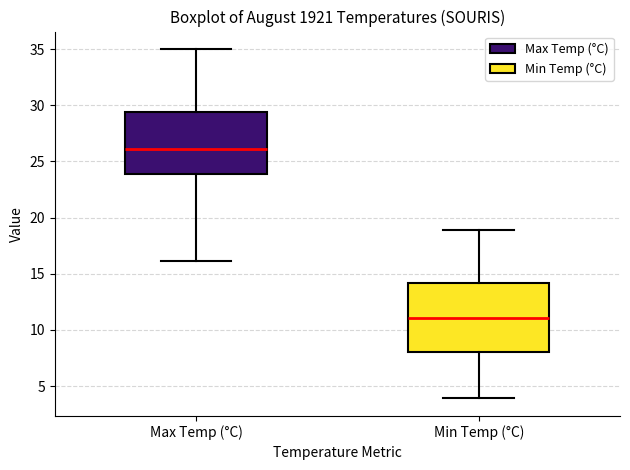

Which box has the highest median line?

Max Temp (°C)